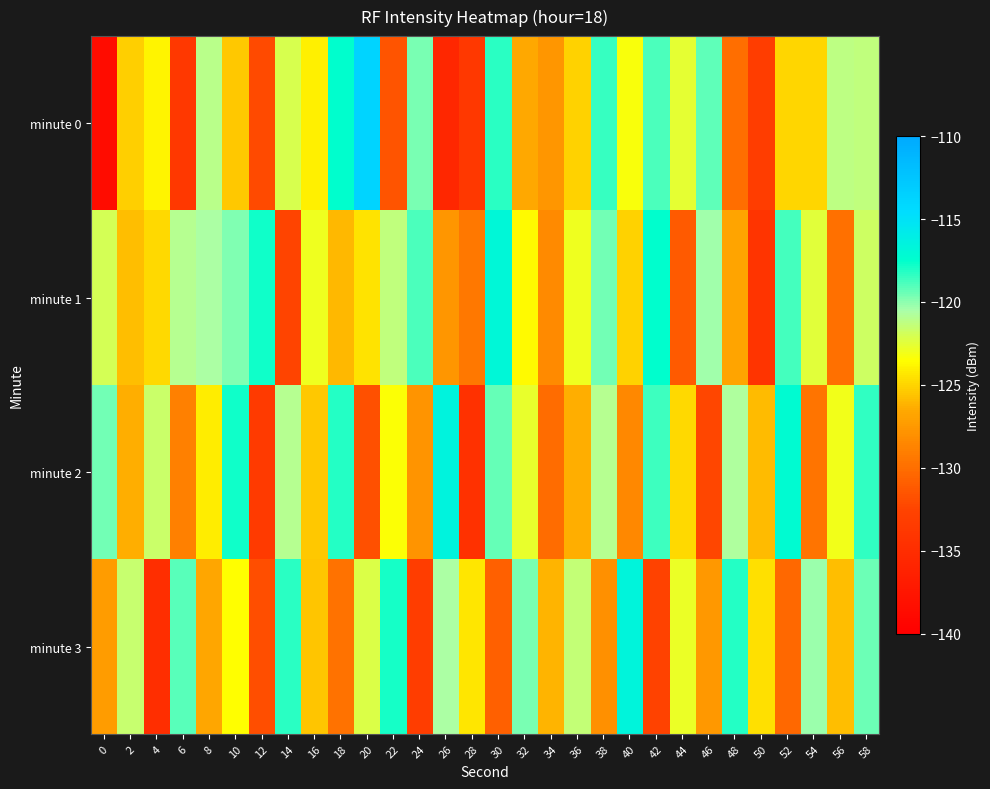

Reading right to left, transcribe all the data shown in this chart.

minute 0: 58=-121.4	56=-121.2	54=-124.9	52=-124.9	50=-133.2	48=-130.0	46=-119.2	44=-122.6	42=-118.8	40=-123.3	38=-118.5	36=-125.1	34=-127.7	32=-126.6	30=-118.2	28=-133.7	26=-135.7	24=-119.6	22=-131.5	20=-113.8	18=-117.4	16=-124.0	14=-122.1	12=-132.1	10=-125.5	8=-121.1	6=-133.7	4=-123.9	2=-125.2	0=-138.6
minute 1: 58=-121.8	56=-129.9	54=-122.5	52=-118.7	50=-134.2	48=-126.8	46=-120.4	44=-131.2	42=-117.5	40=-125.1	38=-119.6	36=-122.9	34=-128.3	32=-123.7	30=-116.8	28=-129.4	26=-127.6	24=-118.9	22=-121.3	20=-124.5	18=-126.0	16=-123.0	14=-132.5	12=-117.8	10=-119.8	8=-120.6	6=-121.0	4=-124.8	2=-125.8	0=-122.1
minute 2: 58=-118.4	56=-123.1	54=-129.6	52=-117.2	50=-125.9	48=-120.7	46=-132.3	44=-124.8	42=-118.6	40=-128.5	38=-121.0	36=-126.4	34=-130.1	32=-122.7	30=-119.3	28=-134.6	26=-116.5	24=-127.8	22=-123.4	20=-131.7	18=-118.2	16=-125.4	14=-120.9	12=-133.5	10=-117.8	8=-124.1	6=-128.9	4=-121.7	2=-126.3	0=-119.5
minute 3: 58=-119.4	56=-125.8	54=-120.2	52=-130.3	50=-124.6	48=-118.1	46=-127.5	44=-122.8	42=-132.7	40=-116.6	38=-128.0	36=-121.4	34=-126.1	32=-119.7	30=-130.8	28=-124.3	26=-120.6	24=-133.1	22=-117.9	20=-122.2	18=-129.7	16=-125.5	14=-118.3	12=-131.9	10=-123.5	8=-126.7	6=-119.1	4=-134.8	2=-121.6	0=-127.3